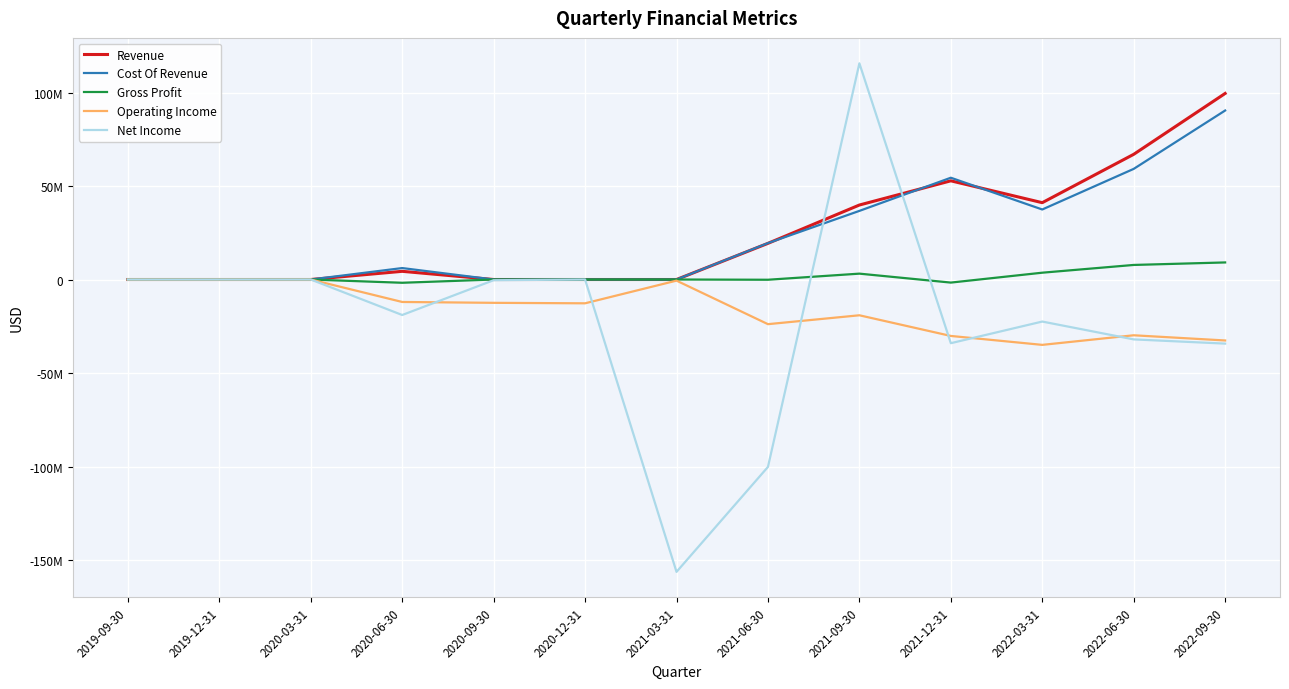

What is the label of the 2nd point from the right?

2022-06-30